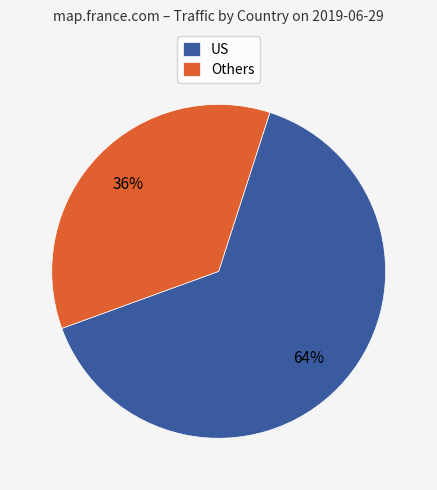

Which category accounts for the majority?

US